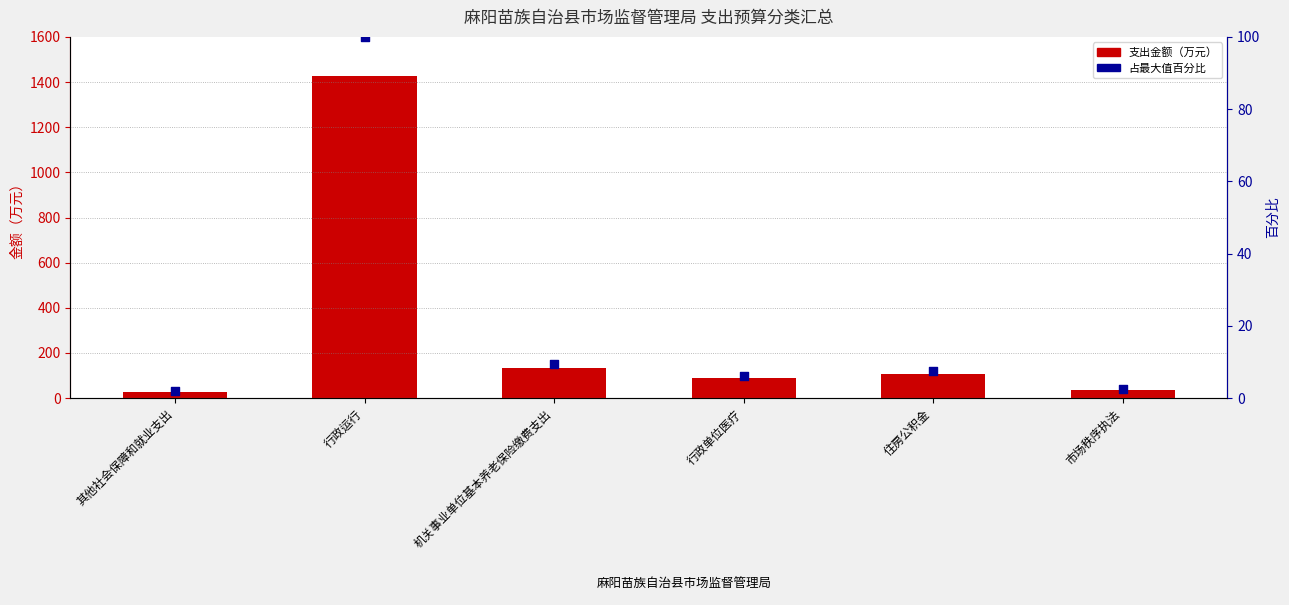

At how many categories does at least one series exceed 1310?

1